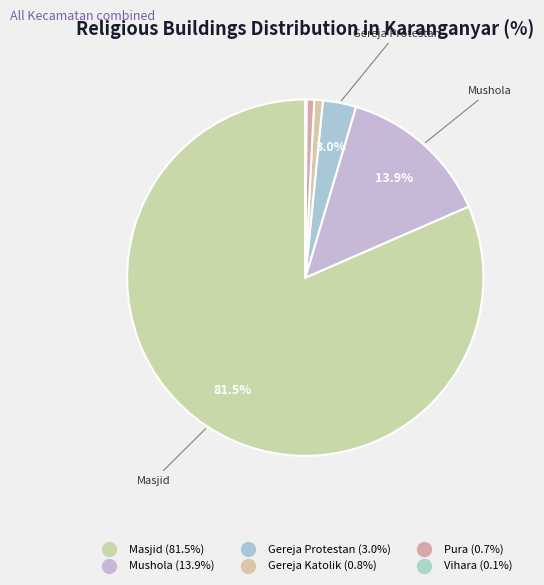

Which slice is the largest?

Masjid